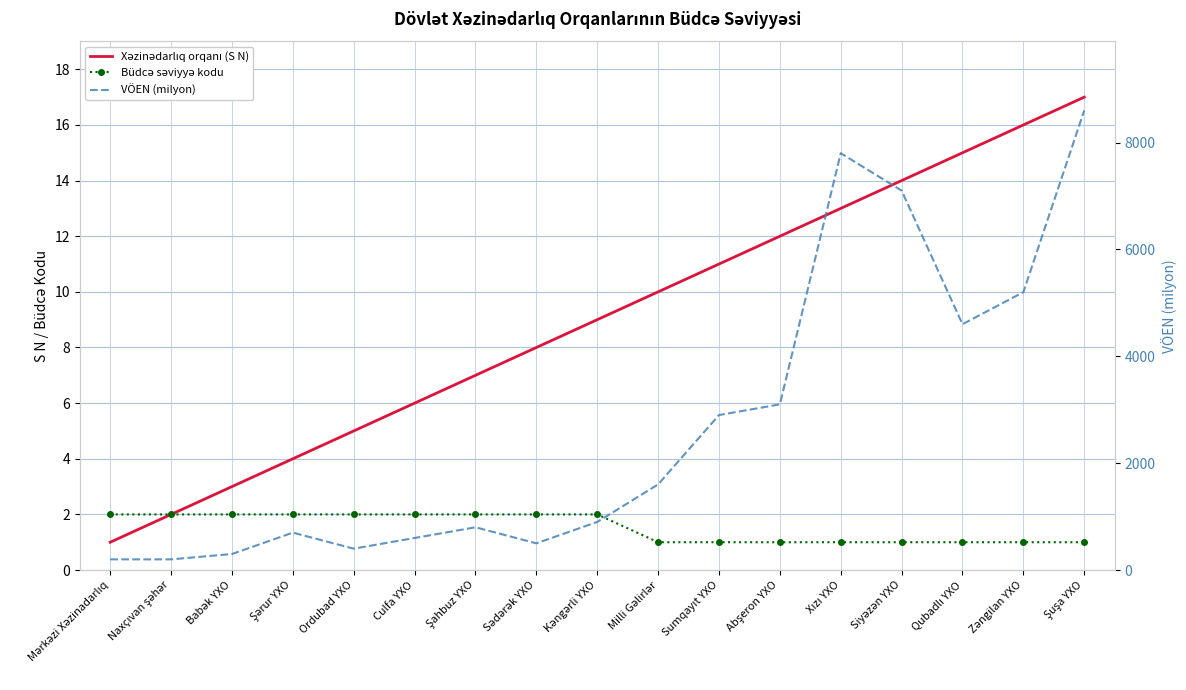

Is it true that Büdcə səviyyə kodu equals 1.4 at Sədərək YXO?

False